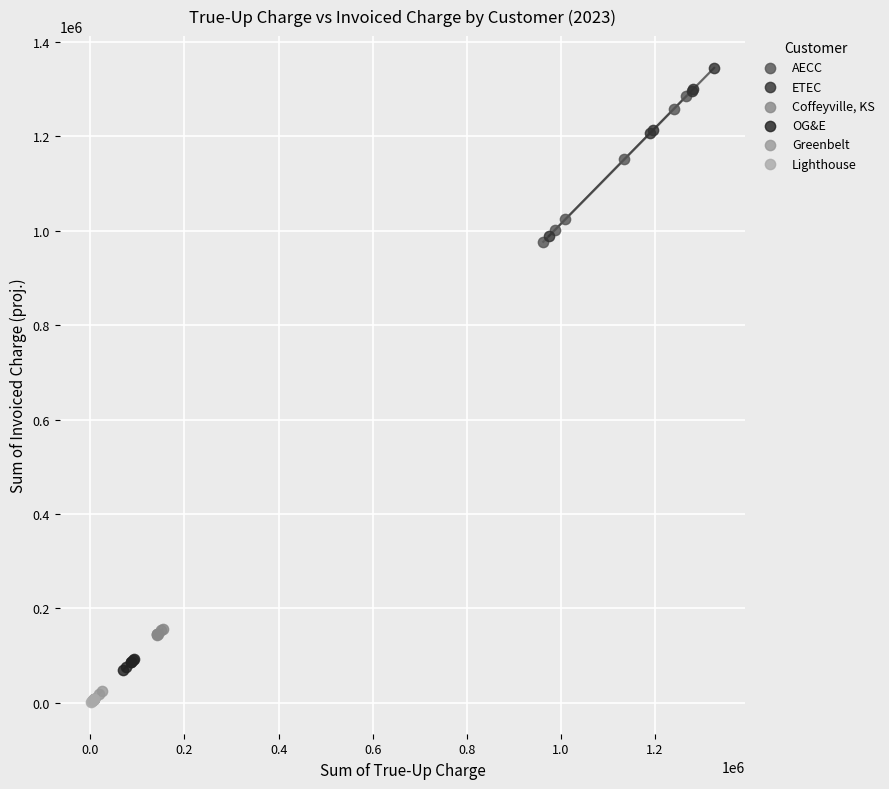

Which series contains the highest Y value?

ETEC